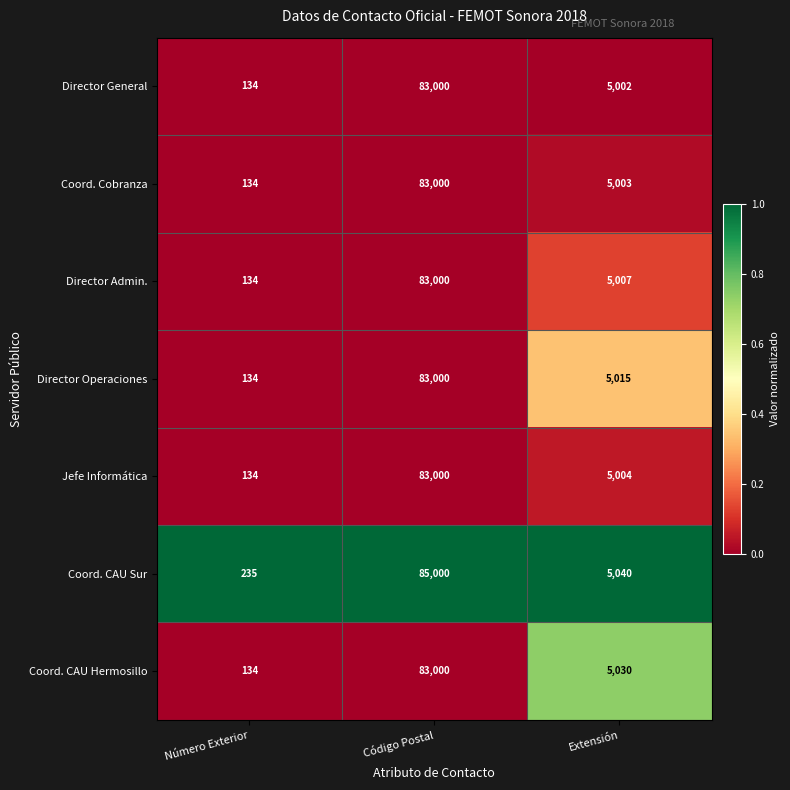

Reading right to left, what are all the values shown in this chart?

Director General: 5002	83000	134
Coord. Cobranza: 5003	83000	134
Director Admin.: 5007	83000	134
Director Operaciones: 5015	83000	134
Jefe Informática: 5004	83000	134
Coord. CAU Sur: 5040	85000	235
Coord. CAU Hermosillo: 5030	83000	134